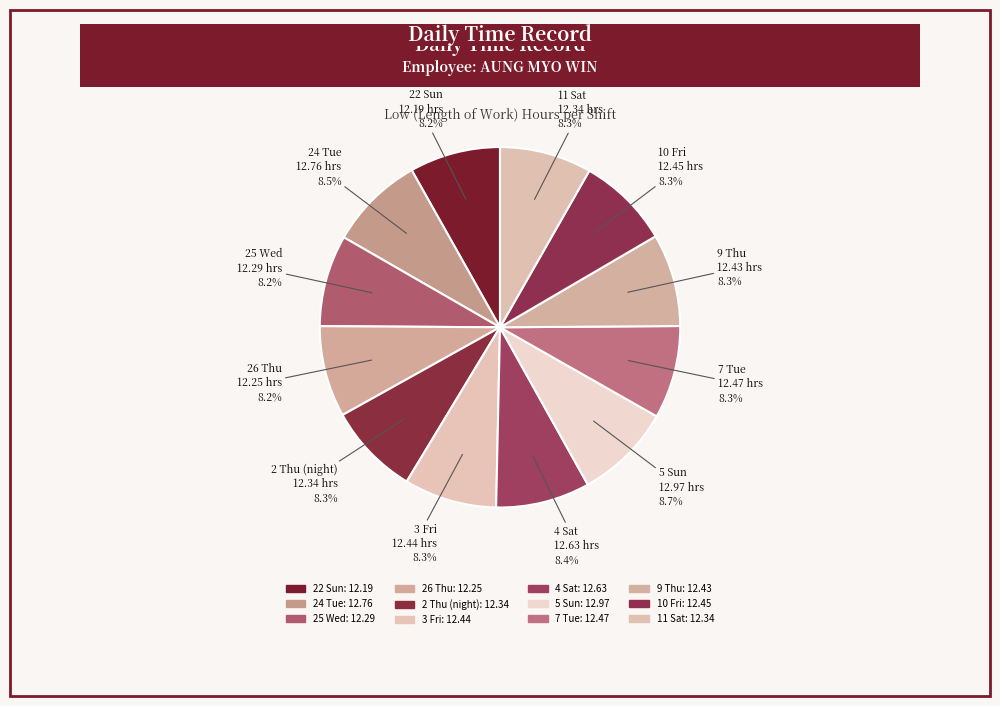

Is it true that 2 Thu (night) is 8% of the pie?

True